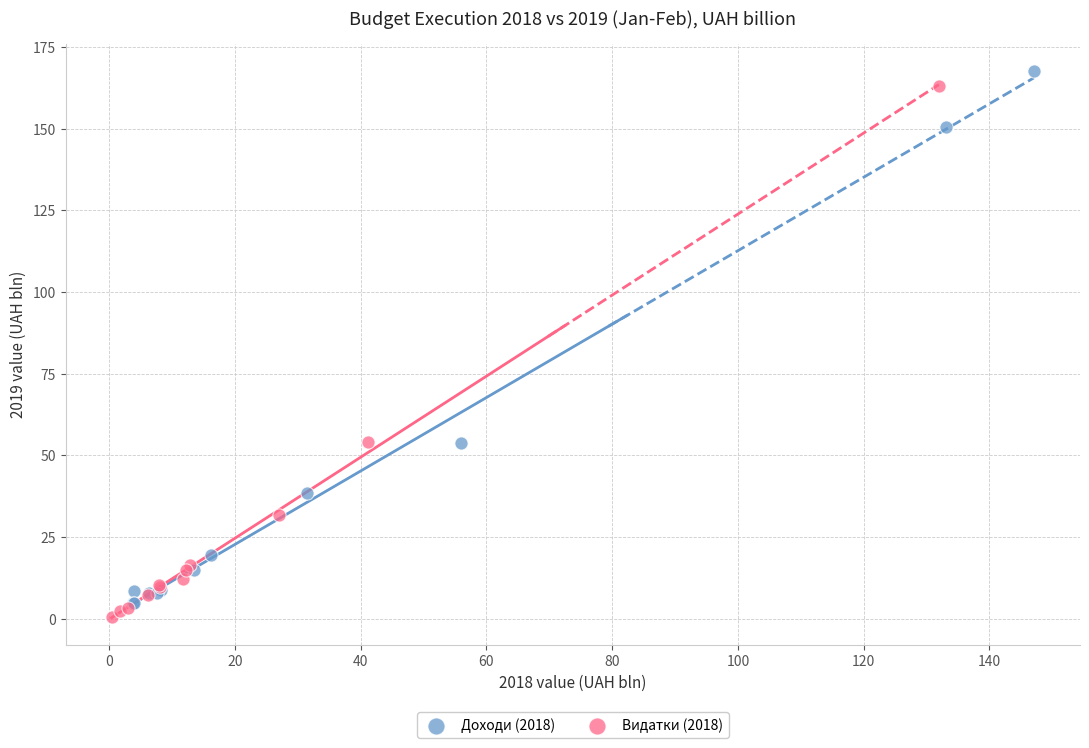

Which series reaches the minimum Y coordinate?

Видатки (2018)